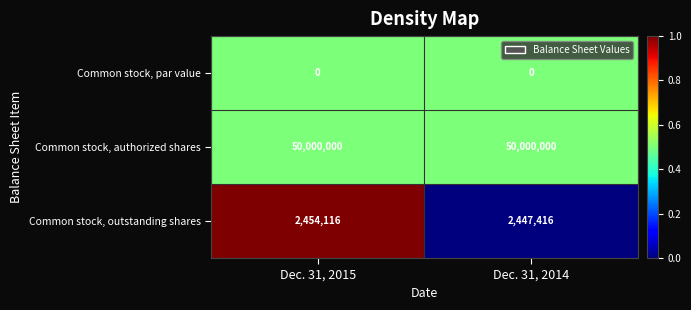

What is the greatest value displayed?

50000000